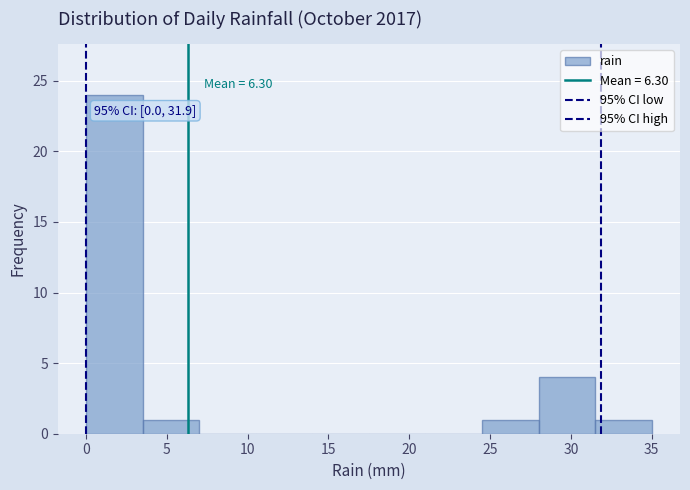

Which range on the x-axis has the tallest bar?

0.0 to 3.5